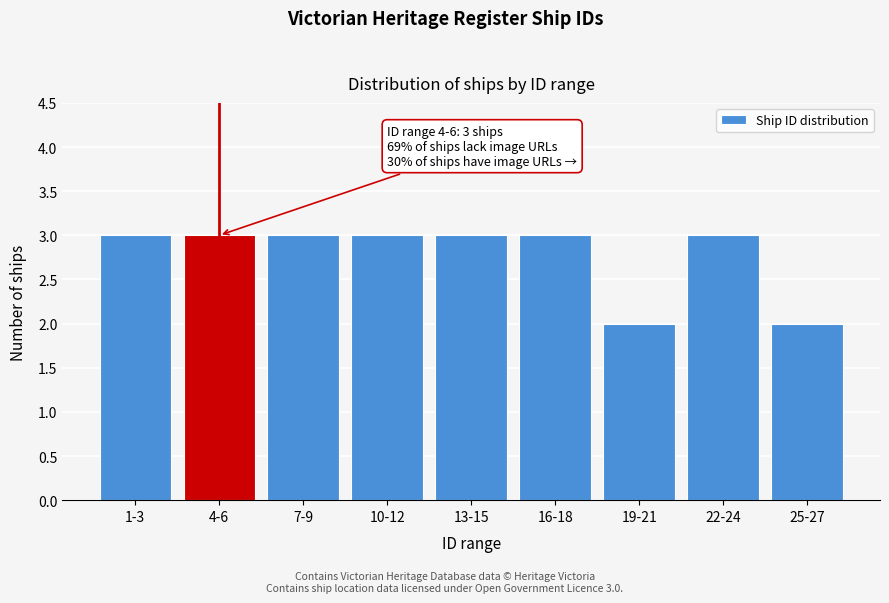

Reading left to right, list all the values displayed in this chart.

1-3=3	4-6=3	7-9=3	10-12=3	13-15=3	16-18=3	19-21=2	22-24=3	25-27=2